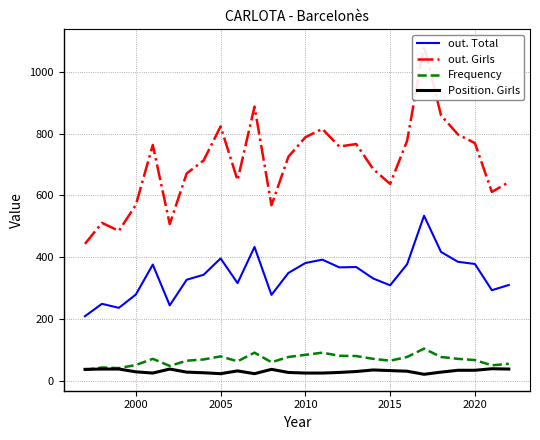

True or false: out. Total and Frequency cross at least once.

False